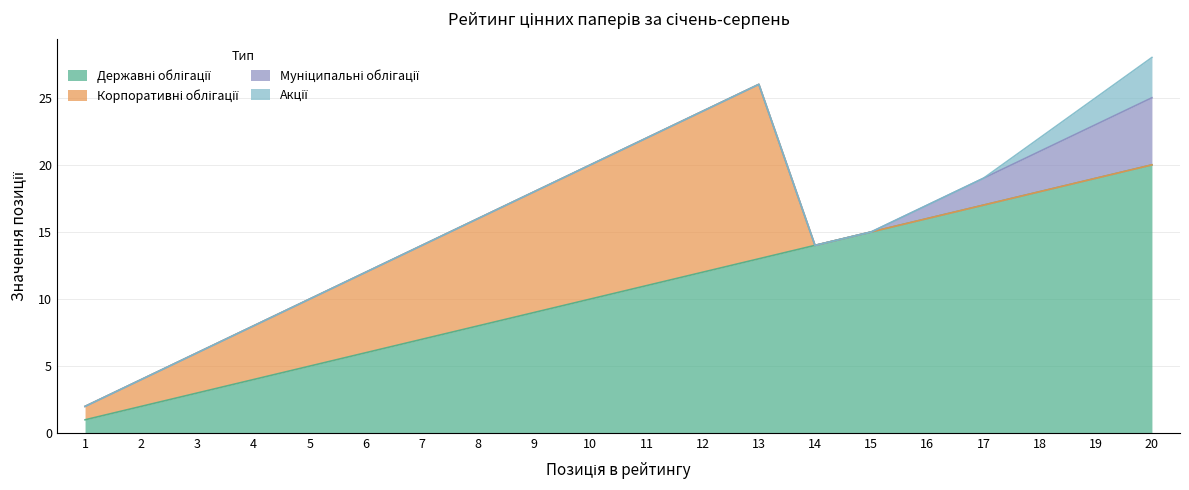

List the labels in order of Державні облігації value, largest first.

20, 19, 18, 17, 16, 15, 14, 13, 12, 11, 10, 9, 8, 7, 6, 5, 4, 3, 2, 1